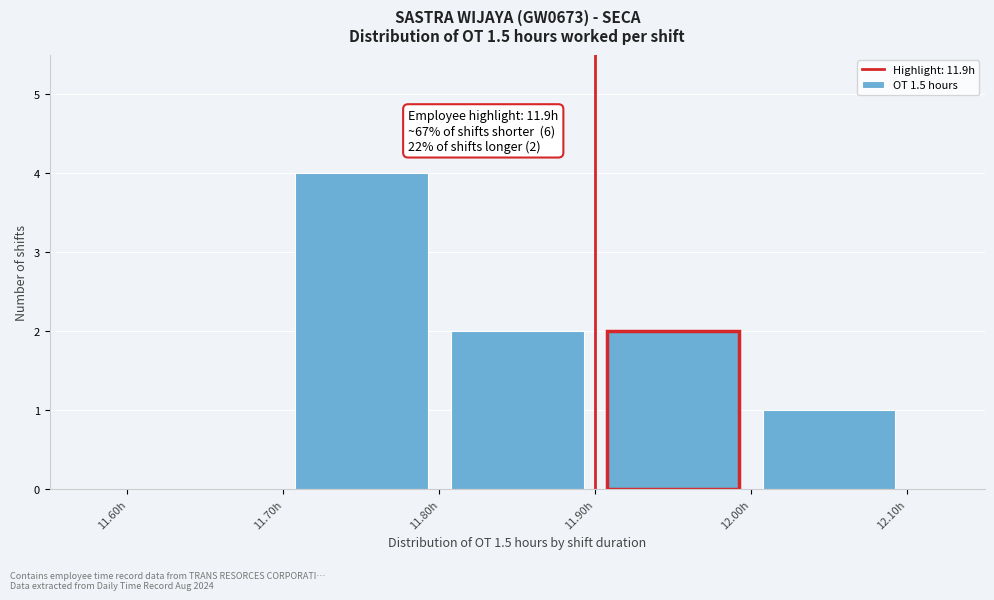

Which range on the x-axis has the tallest bar?

11.7 to 11.8